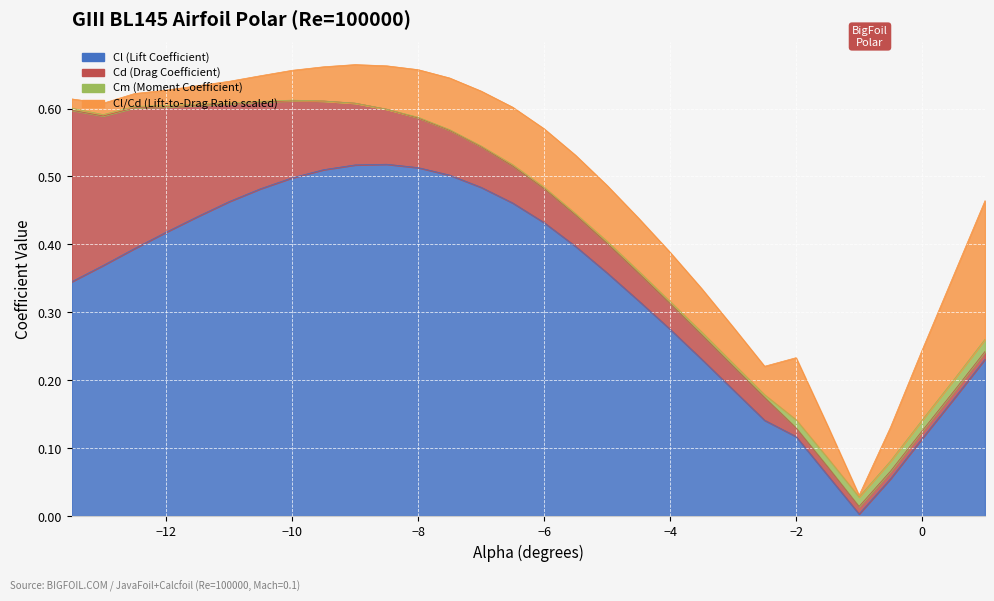

Between -9.5 and -2, which series saw the biggest shift?

Cl (Lift Coefficient)